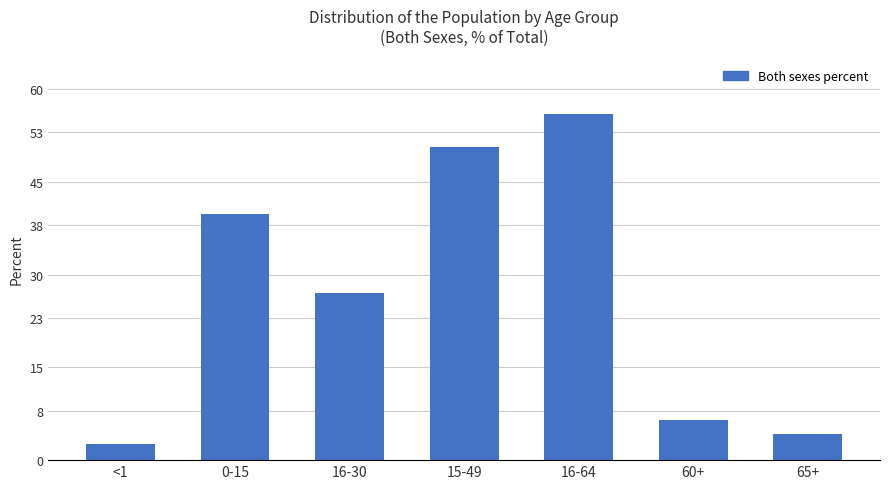

What is the change in value from 16-30 to 16-64?

+28.9